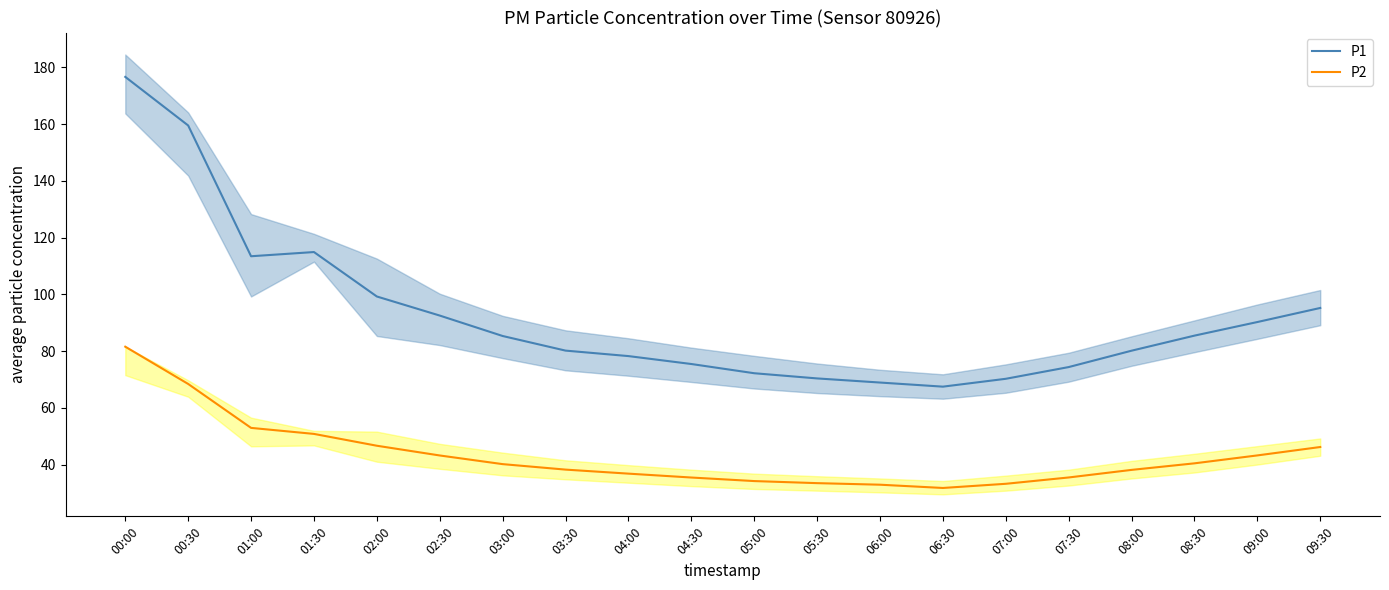

What are all the series names shown in the legend?

P1, P2